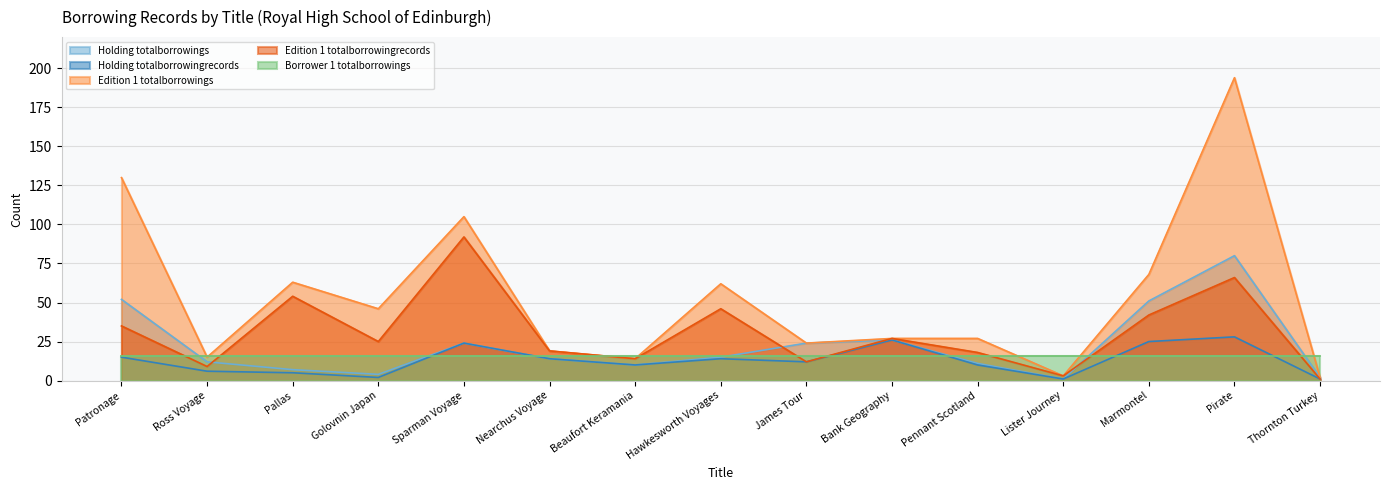

The value of Edition 1 totalborrowingrecords at Ross Voyage is 9. True or false?

True